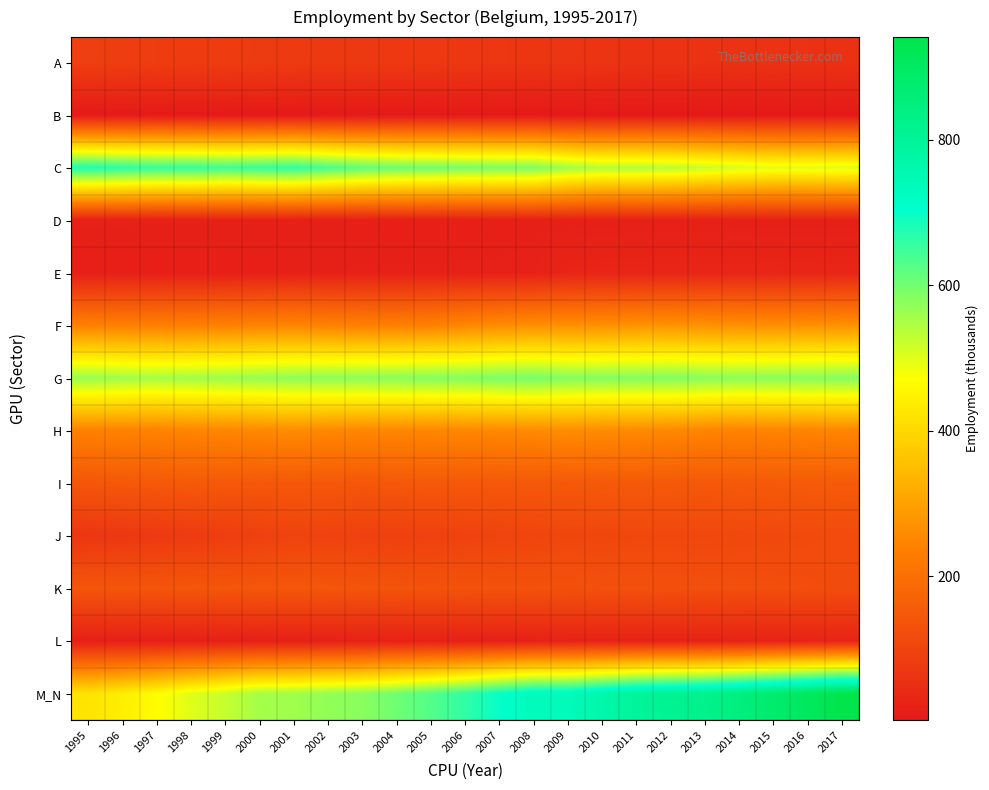

What is the greatest value displayed?

941.3